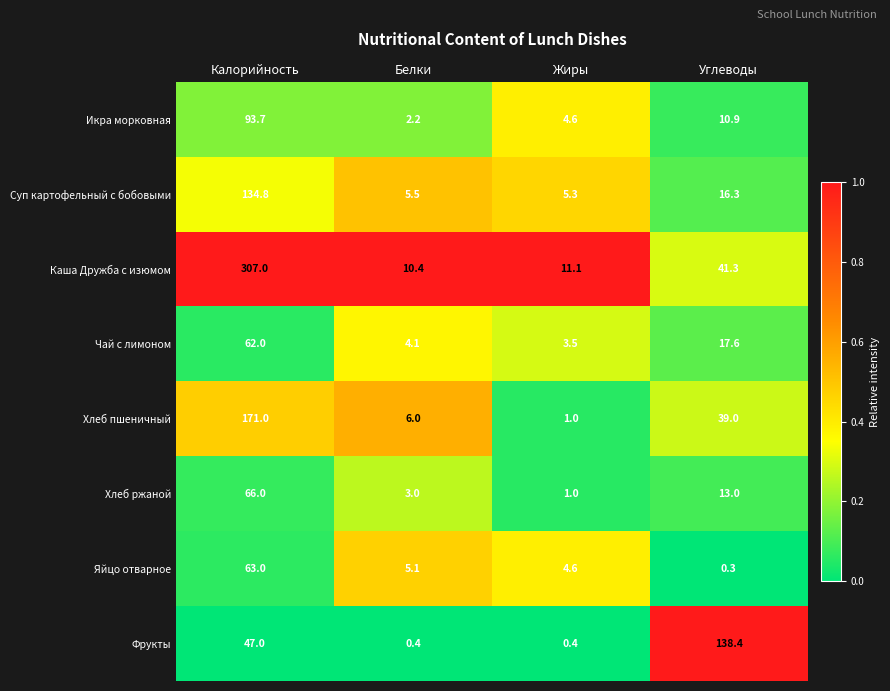

What is the difference between the Чай с лимоном values at Углеводы and Жиры?

14.1